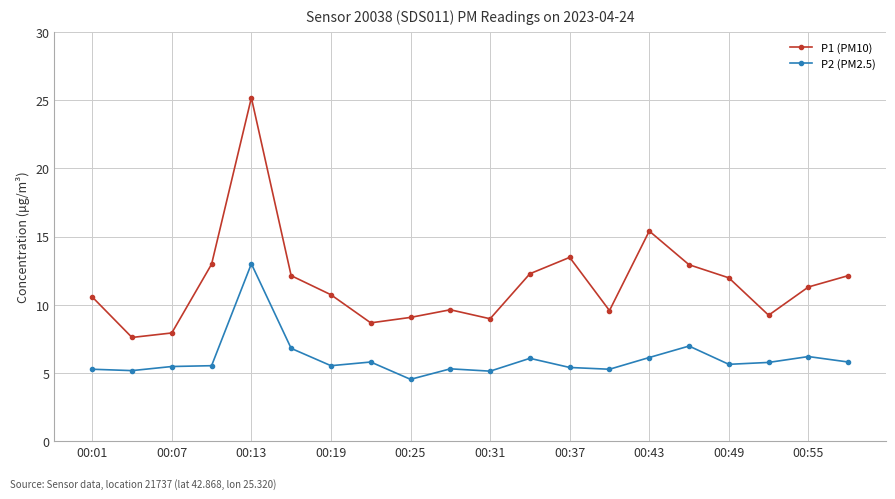

What is the maximum value shown in the chart?

25.2